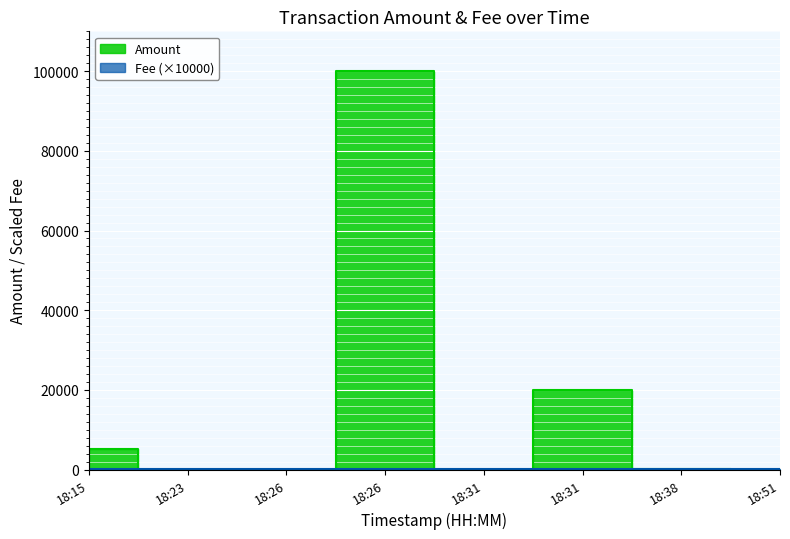

Is it true that the value at 18:31 is 0?

True